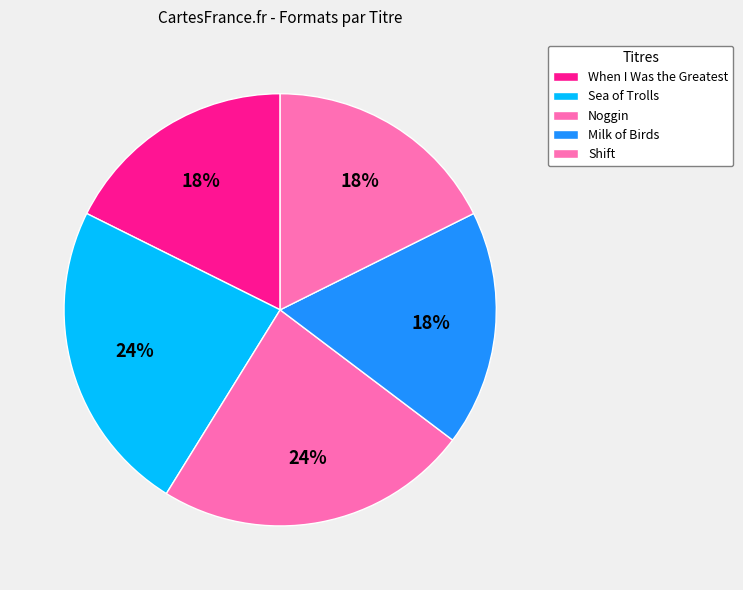

Rank the categories by value from highest to lowest.

Sea of Trolls, Noggin, When I Was the Greatest, Milk of Birds, Shift